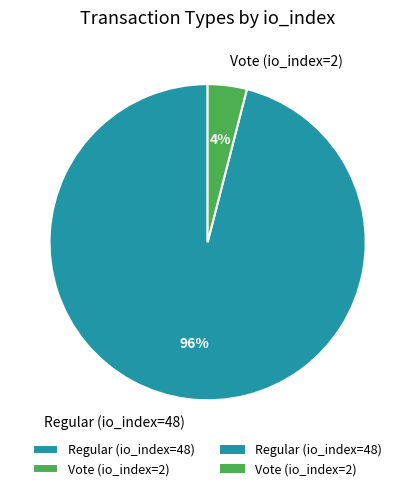

Does any single category account for the majority?

Yes